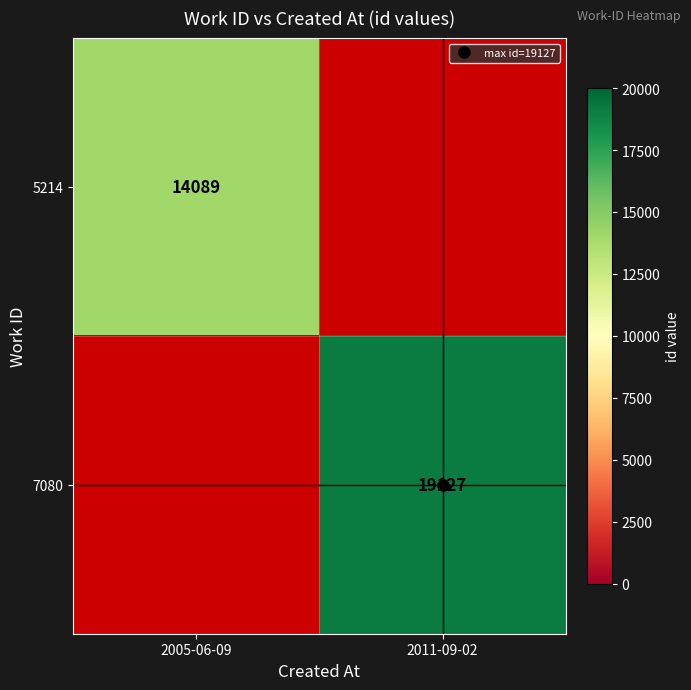

At how many categories does at least one series exceed 16096?

1